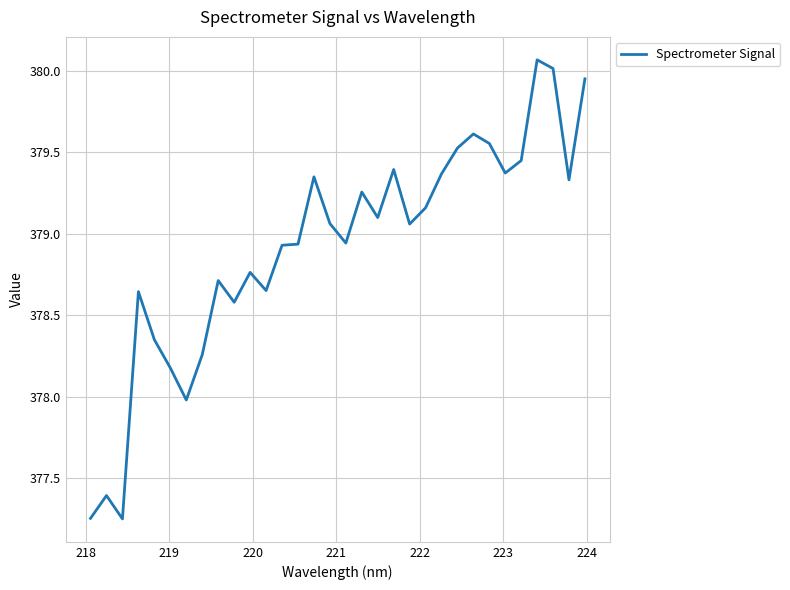

What is the difference between the maximum and minimum values?

2.8